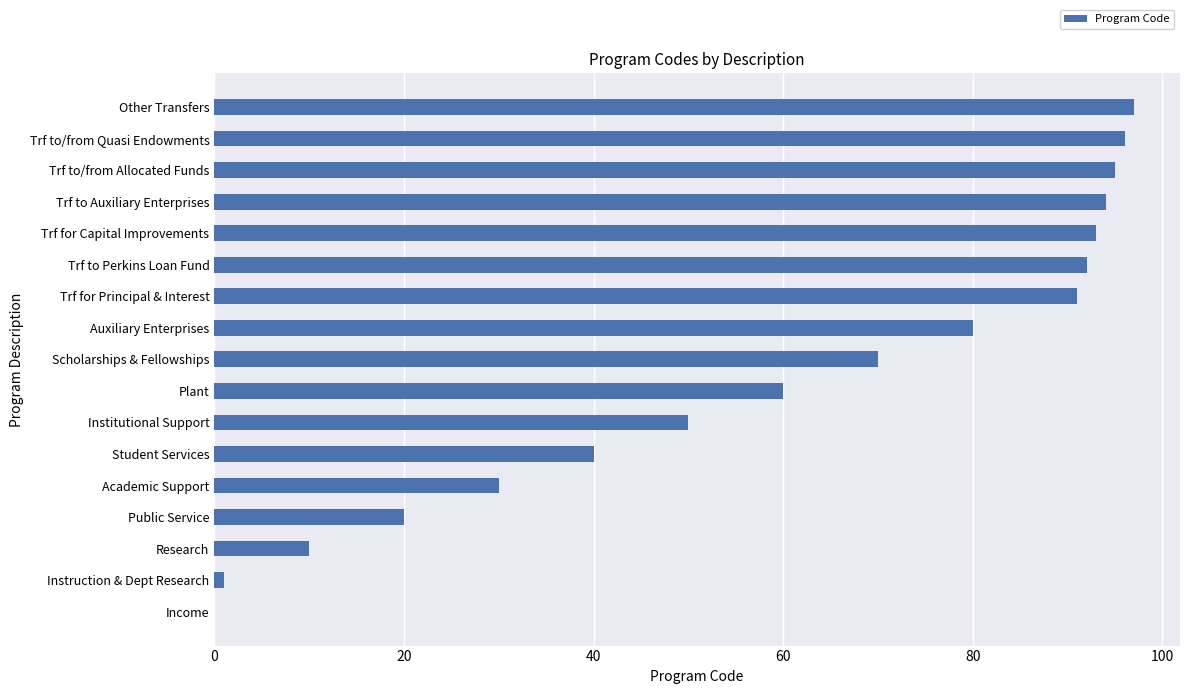

Reading top to bottom, what are all the values shown in this chart?

Other Transfers=97	Trf to/from Quasi Endowments=96	Trf to/from Allocated Funds=95	Trf to Auxiliary Enterprises=94	Trf for Capital Improvements=93	Trf to Perkins Loan Fund=92	Trf for Principal & Interest=91	Auxiliary Enterprises=80	Scholarships & Fellowships=70	Plant=60	Institutional Support=50	Student Services=40	Academic Support=30	Public Service=20	Research=10	Instruction & Dept Research=1	Income=0